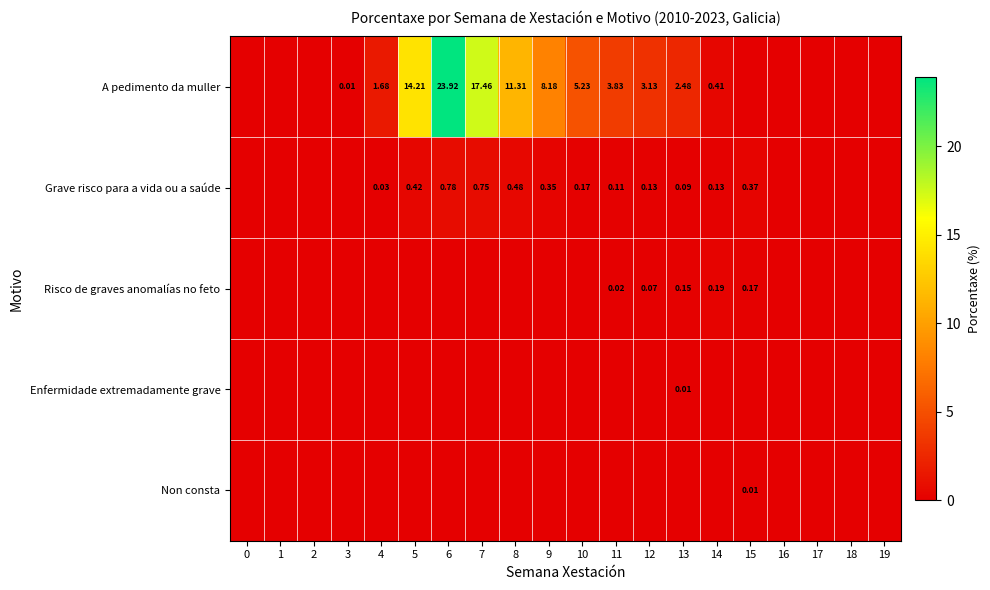

Between 5 and 7, which series saw the biggest shift?

A pedimento da muller